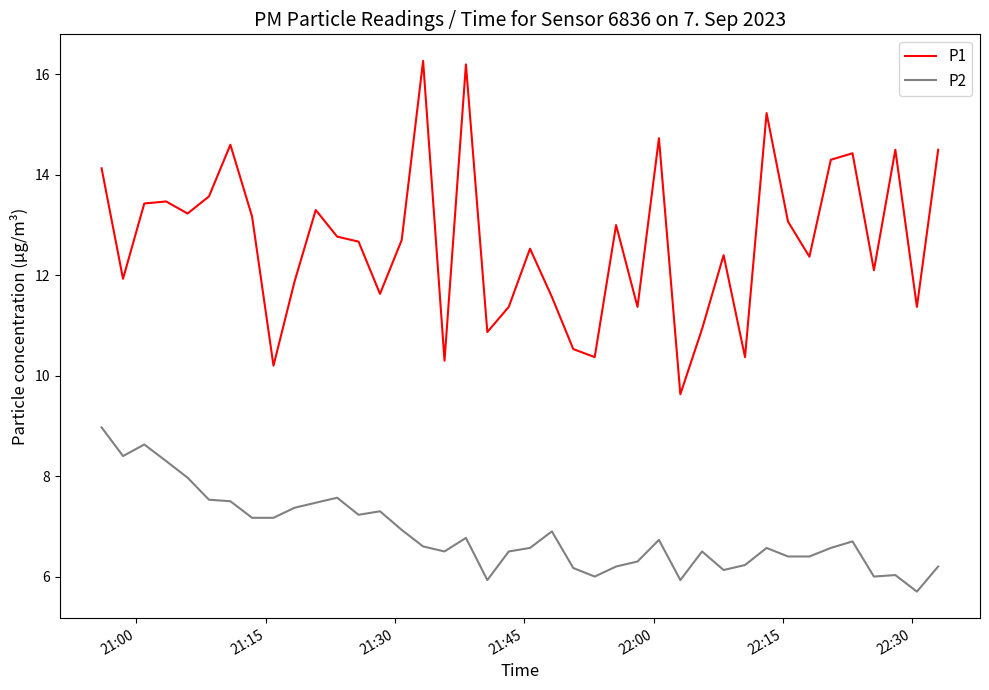

What are all the series names shown in the legend?

P1, P2